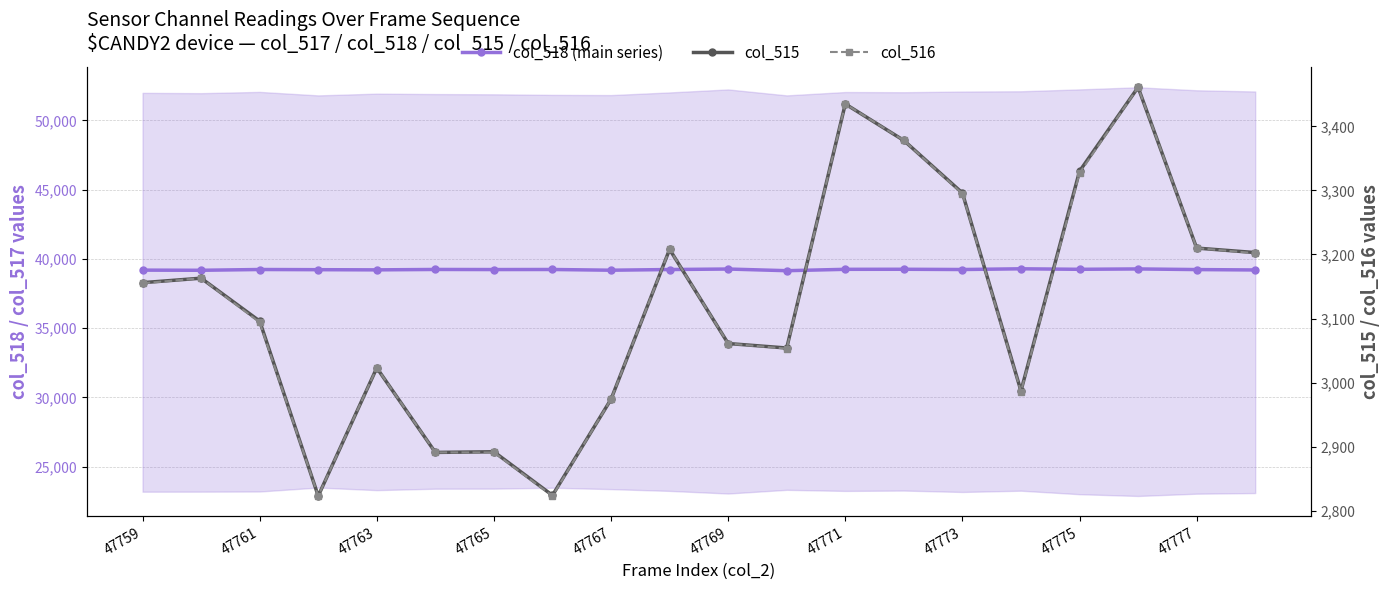

Where is col_515 nearest to the value 3142?

47759